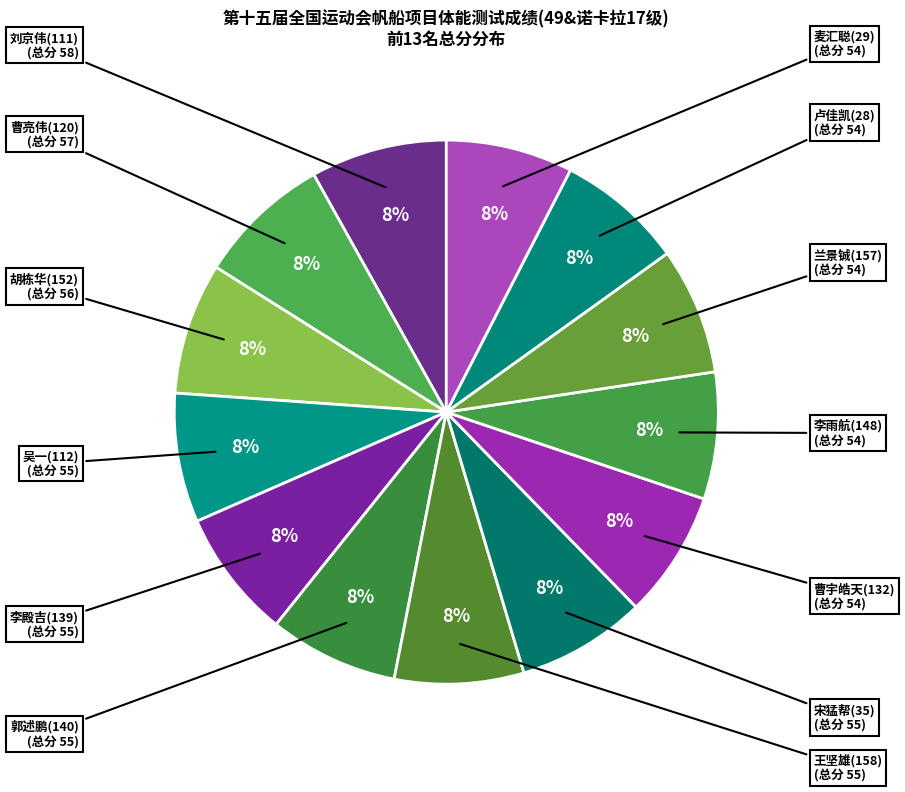

How many slices are in this pie chart?

13